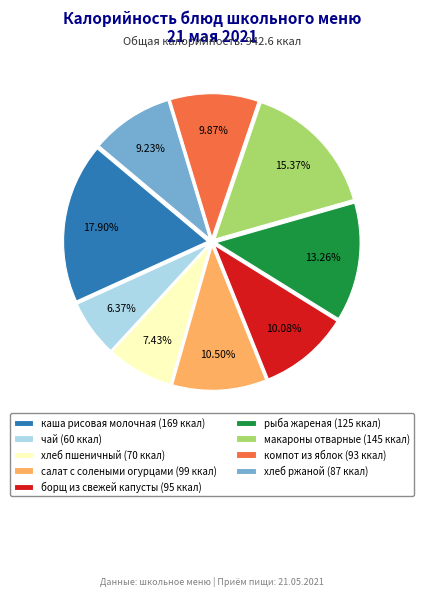

What is the largest slice in the pie chart?

каша рисовая молочная